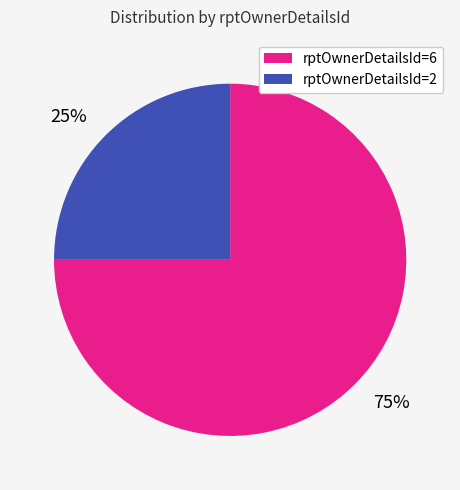

Is the sum of 25% and 75% greater than half?

Yes